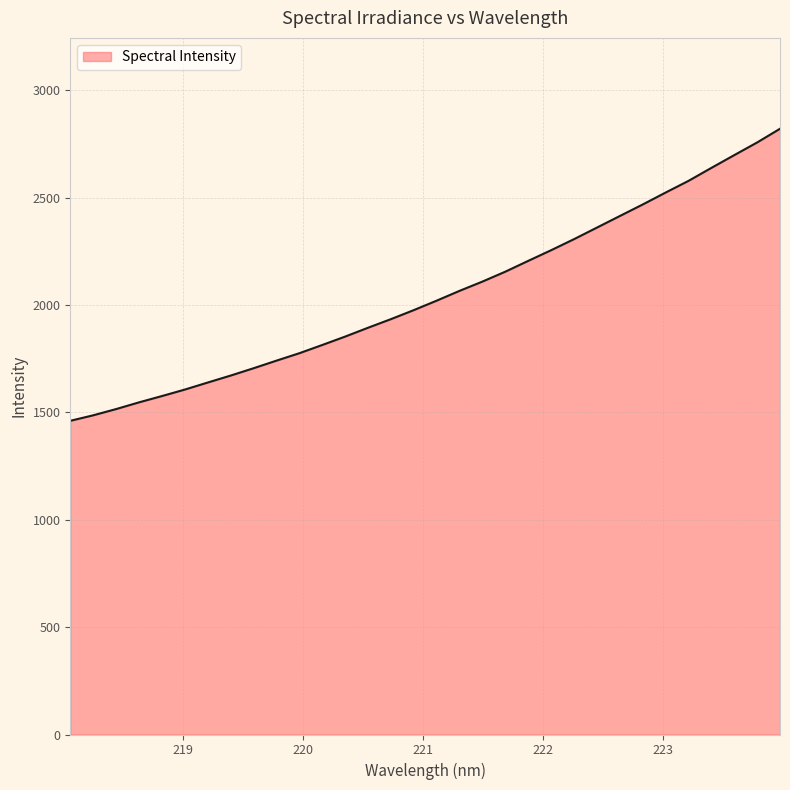

What is the smallest value displayed?

1461.2